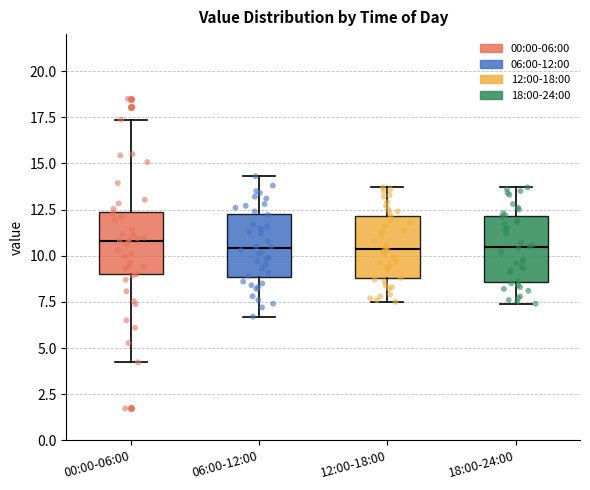

Reading left to right, transcribe this box plot: for each box, give where its median line is, the range the box spans, and where its two whiskers end, as read against the y-axis. The values are not printed on the chart, so give them approximately, as read against the axis.

00:00-06:00: median 11.0, box 9.0 to 12.5, whiskers 4.0 to 17.5
06:00-12:00: median 10.5, box 9.0 to 12.5, whiskers 6.5 to 14.5
12:00-18:00: median 10.5, box 9.0 to 12.0, whiskers 7.5 to 13.5
18:00-24:00: median 10.5, box 8.5 to 12.0, whiskers 7.5 to 13.5